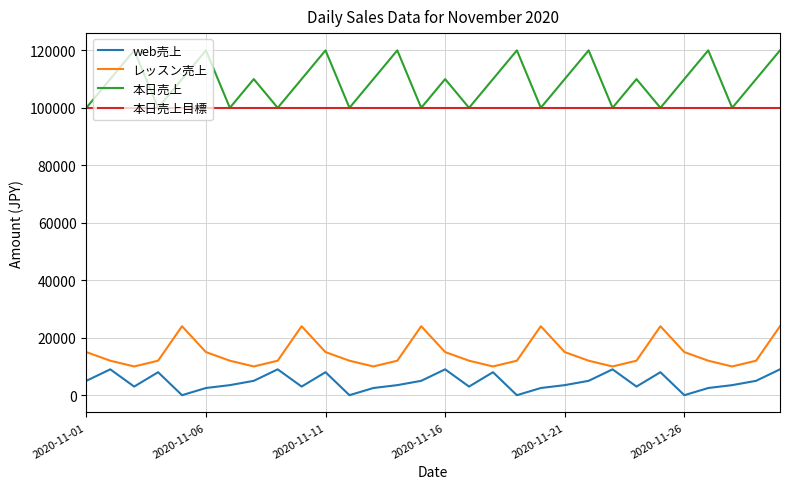

Rank the series by their maximum value, from lowest to highest.

web売上, レッスン売上, 本日売上目標, 本日売上